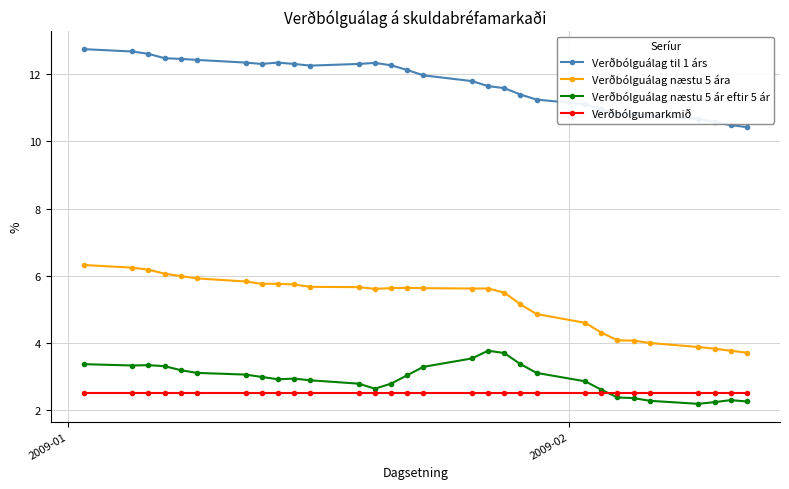

Does the chart display data point markers on the line(s)?

Yes